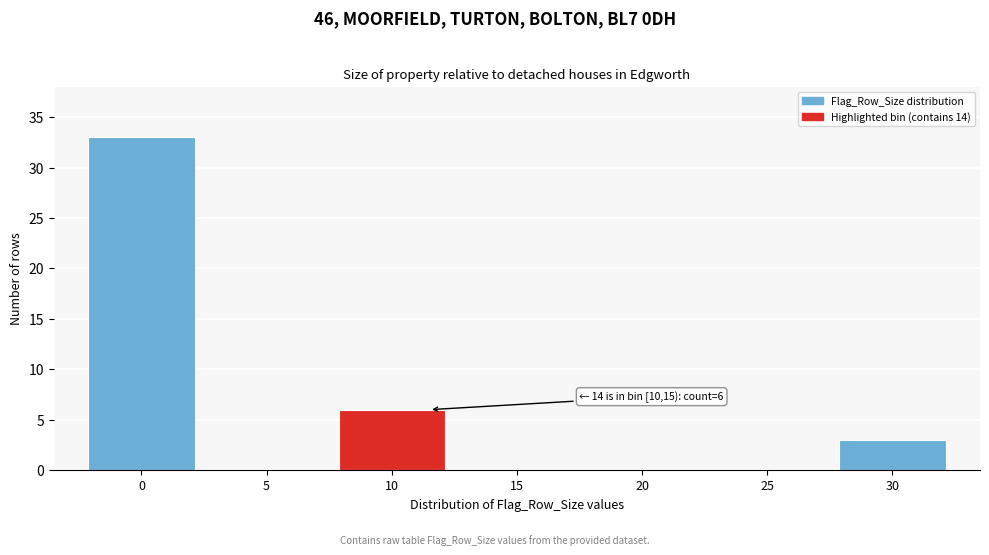

Reading right to left, extract all data points from this chart.

30=3	25=0	20=0	15=0	10=6	5=0	0=33